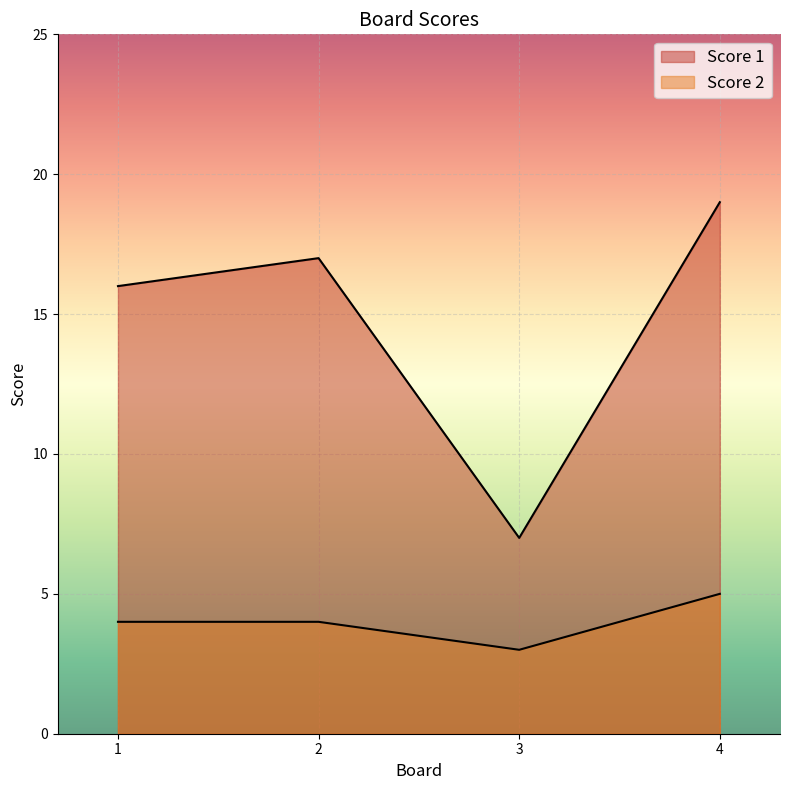

What is the difference between the maximum and minimum values in the Score 2 series?

2